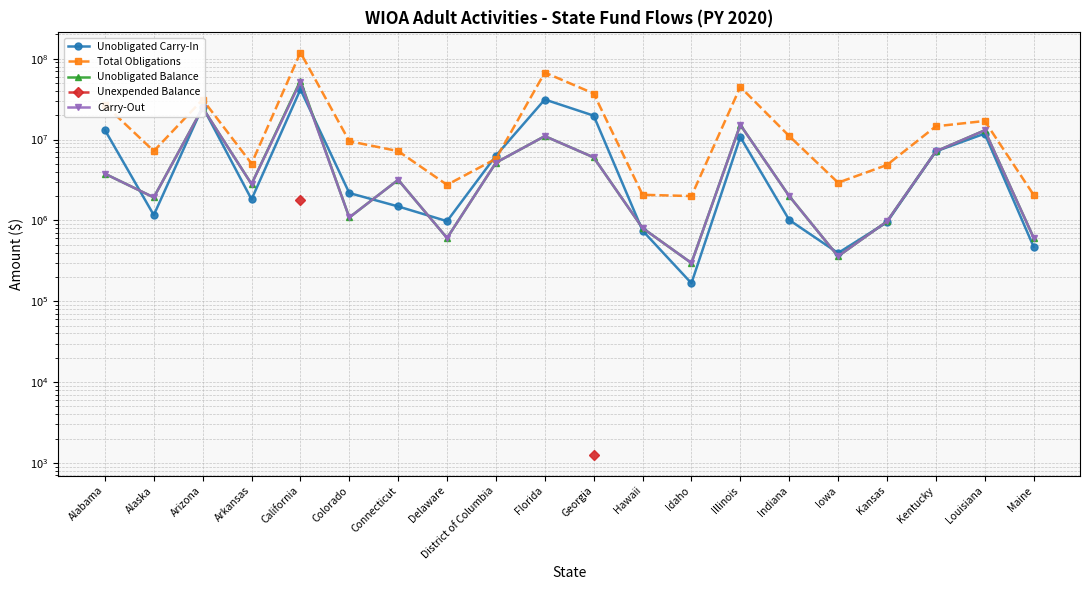

True or false: Unexpended Balance and Carry-Out cross at least once.

False